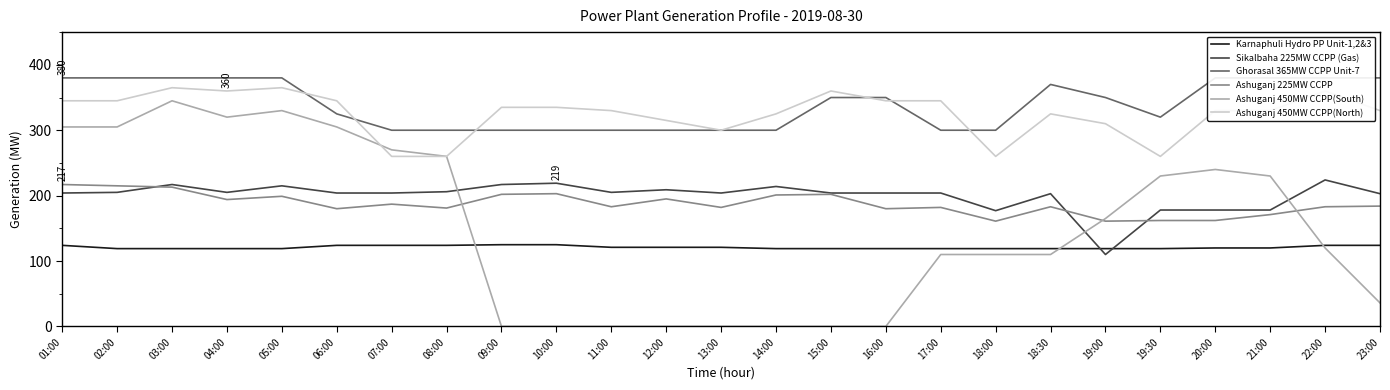

Reading left to right, list all the values displayed in this chart.

Karnaphuli Hydro PP Unit-1,2&3: 124	119	119	119	119	124	124	124	125	125	121	121	121	119	119	119	119	119	119	119	119	120	120	124	124
Sikalbaha 225MW CCPP (Gas): 204	205	217	205	215	204	204	206	217	219	205	209	204	214	204	204	204	177	203	110	178	178	178	224	203
Ghorasal 365MW CCPP Unit-7: 380	380	380	380	380	325	300	300	300	300	300	300	300	300	350	350	300	300	370	350	320	380	380	380	380
Ashuganj 225MW CCPP: 217	215	213	194	199	180	187	181	202	203	183	195	182	201	202	180	182	161	183	161	162	162	171	183	184
Ashuganj 450MW CCPP(South): 305	305	345	320	330	305	270	260	0	0	0	0	0	0	0	0	110	110	110	165	230	240	230	120	36
Ashuganj 450MW CCPP(North): 345	345	365	360	365	345	260	260	335	335	330	315	300	325	360	345	345	260	325	310	260	330	330	360	330